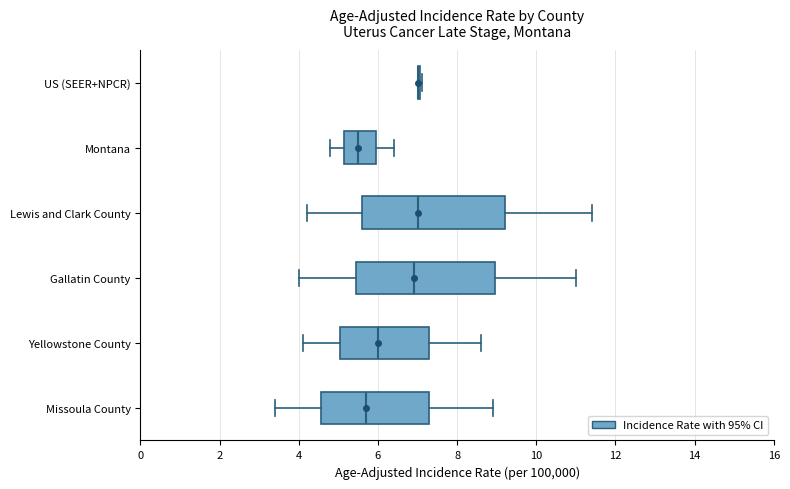

Reading bottom to top, read every box against the x-axis: the position of its median line, the range the box covers, and the ends of its whiskers. The values are not printed on the chart, so give them approximately, as read against the axis.

Missoula County: median 5.8, box 4.6 to 7.4, whiskers 3.4 to 9.0
Yellowstone County: median 6.0, box 5.0 to 7.4, whiskers 4.2 to 8.6
Gallatin County: median 7.0, box 5.4 to 9.0, whiskers 4.0 to 11.0
Lewis and Clark County: median 7.0, box 5.6 to 9.2, whiskers 4.2 to 11.4
Montana: median 5.6, box 5.2 to 6.0, whiskers 4.8 to 6.4
US (SEER+NPCR): box collapsed to a line at 7.0, whiskers 7.0 to 7.2